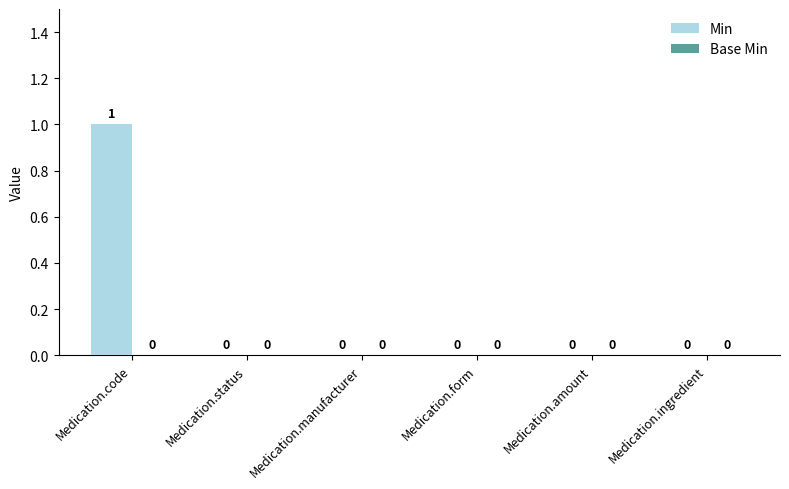

The value at Medication.manufacturer is 0. True or false?

True